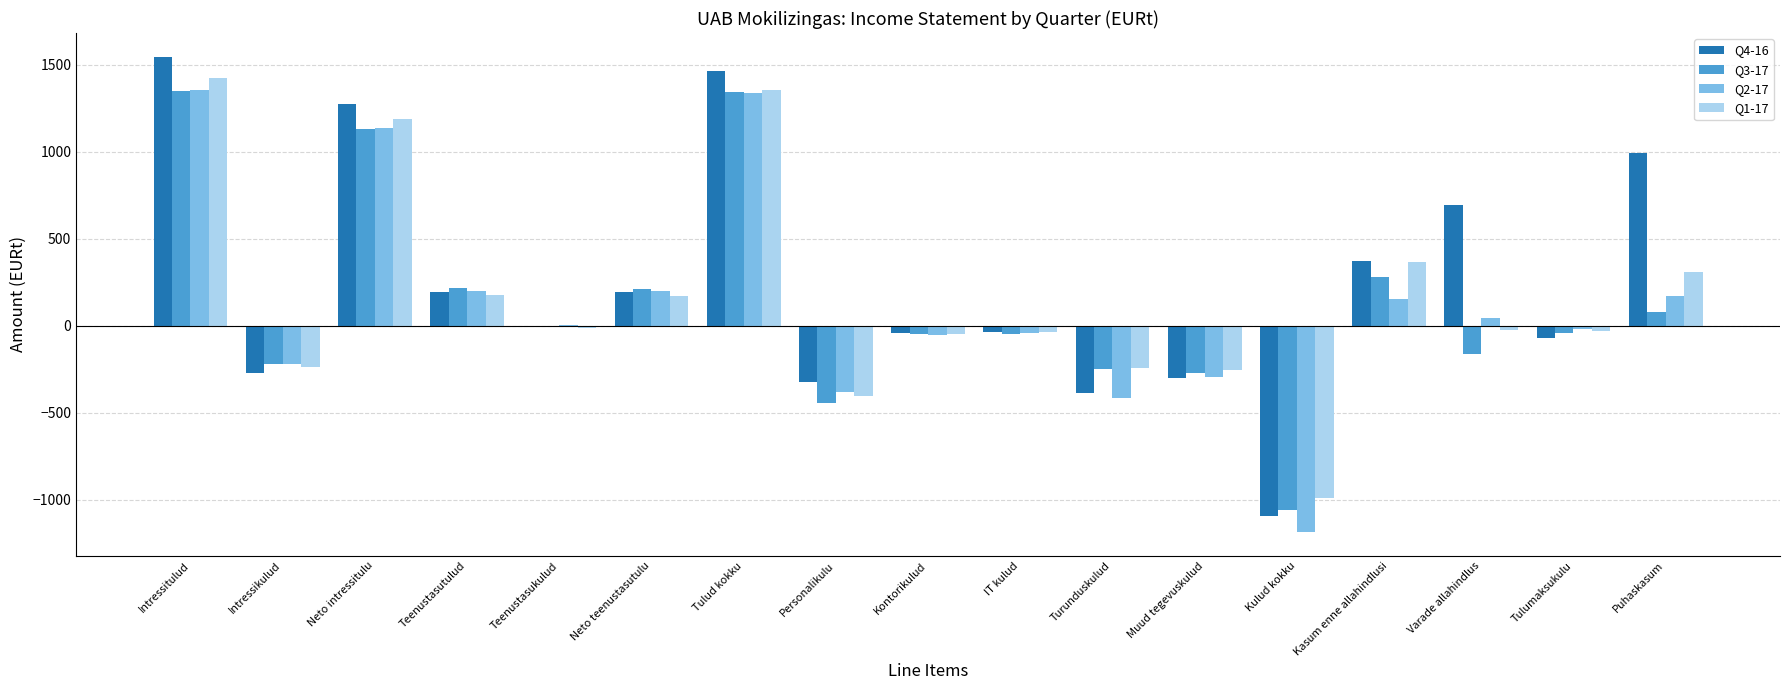

Is it true that Q3-17 equals 100.5 at Teenustasutulud?

False